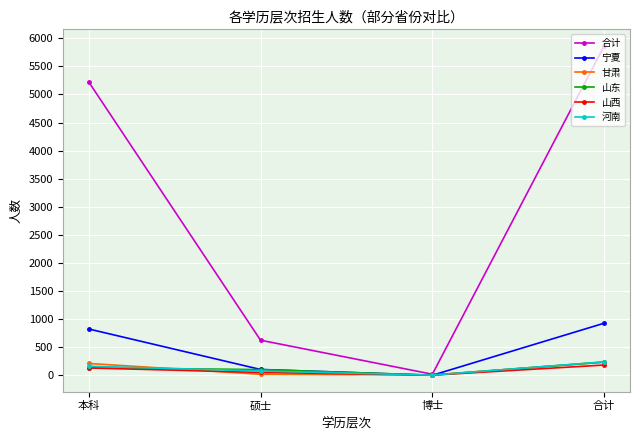

True or false: 宁夏 has a value of 103 at 硕士.

True